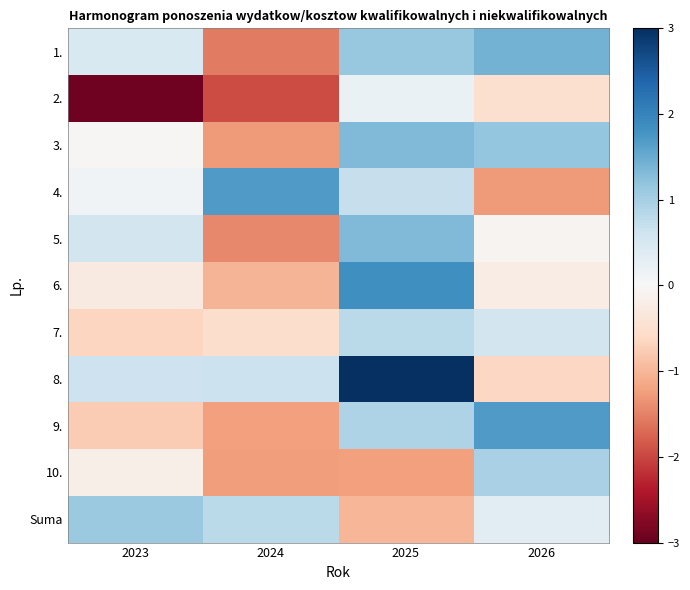

At 2026, list the series in order from largest to smallest.

9., 1., 3., 10., 7., Suma, 5., 6., 2., 8., 4.